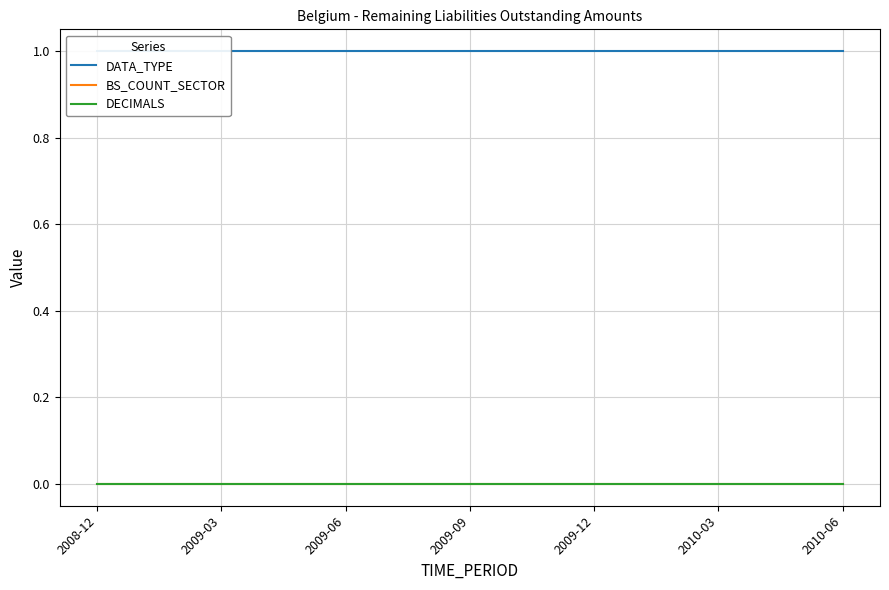

True or false: DECIMALS has more than 1 interior local peaks.

False